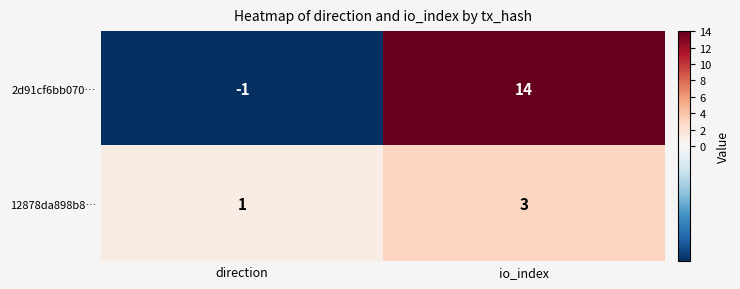

Reading left to right, what are all the values shown in this chart?

2d91cf6bb070…: direction=-1	io_index=14
12878da898b8…: direction=1	io_index=3